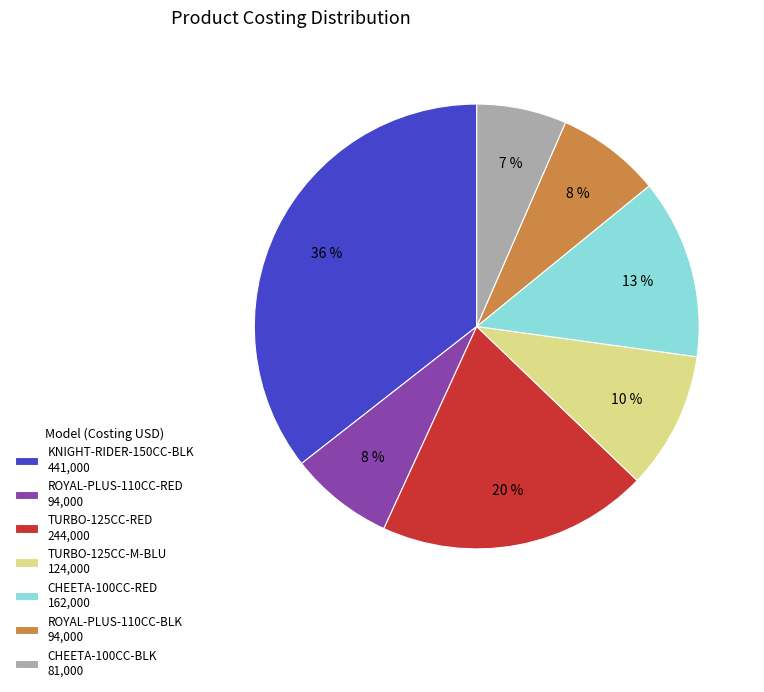

Is there a majority slice in this chart?

No